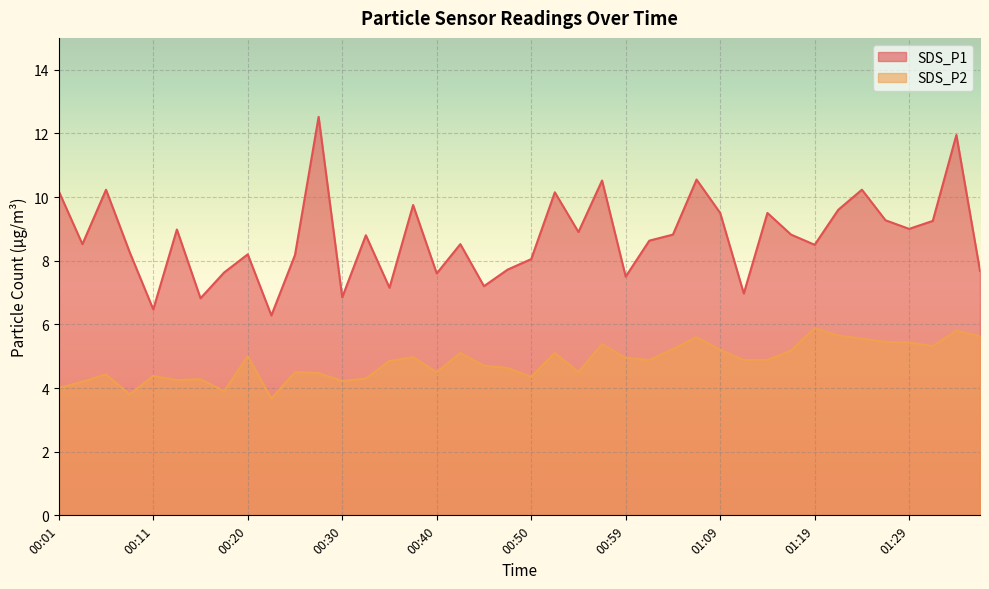

What position from the left is 00:52?

22